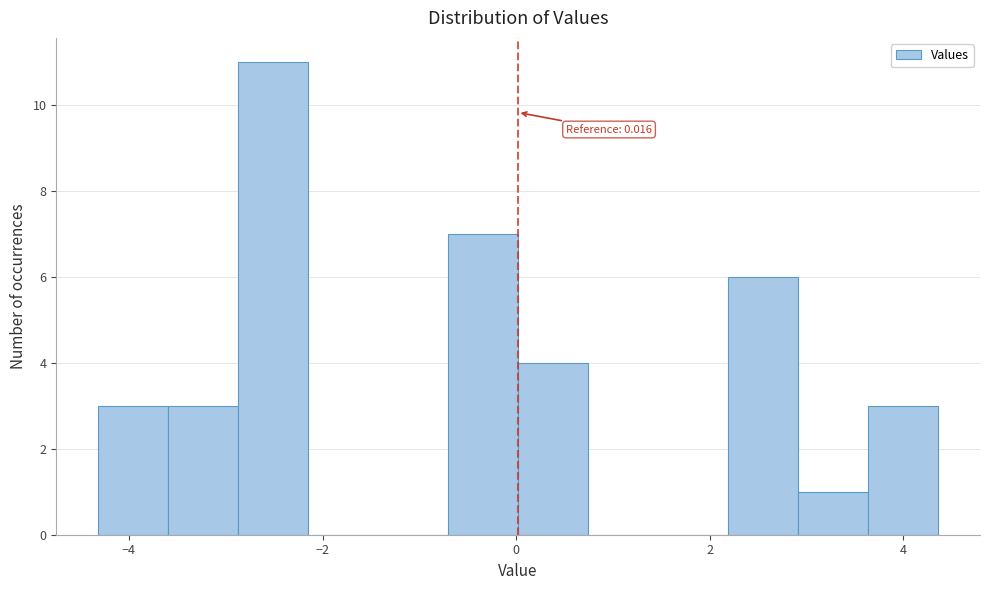

Read against the x-axis, roughly where is the centre of the tallest bar?

-2.6